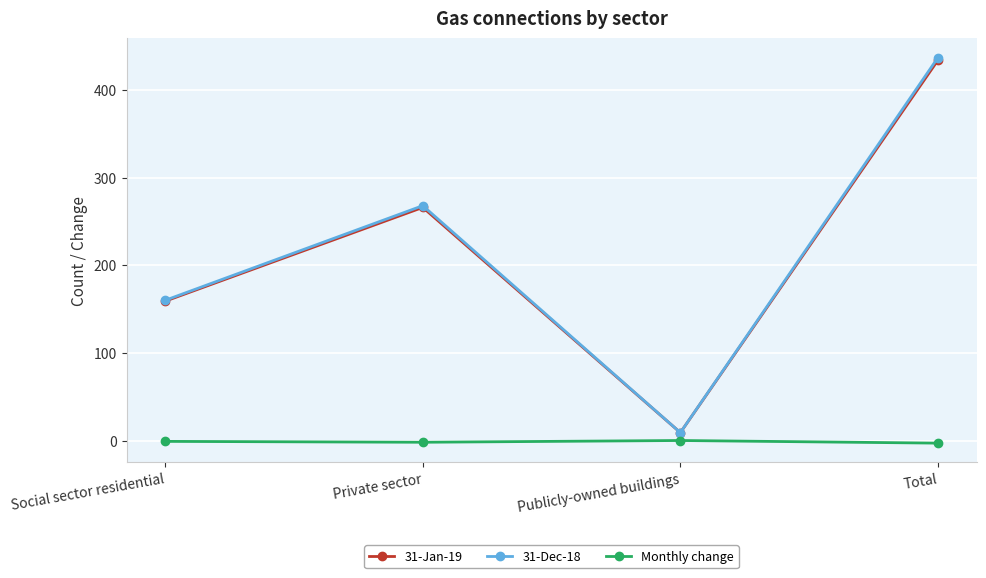

True or false: Monthly change and 31-Dec-18 cross at least once.

False